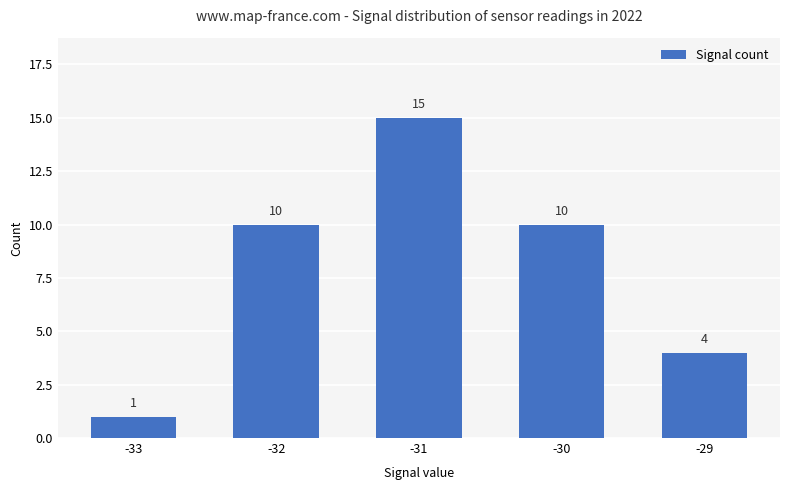

Approximately how many times larger is the value at -29 compared to -33?

4.0